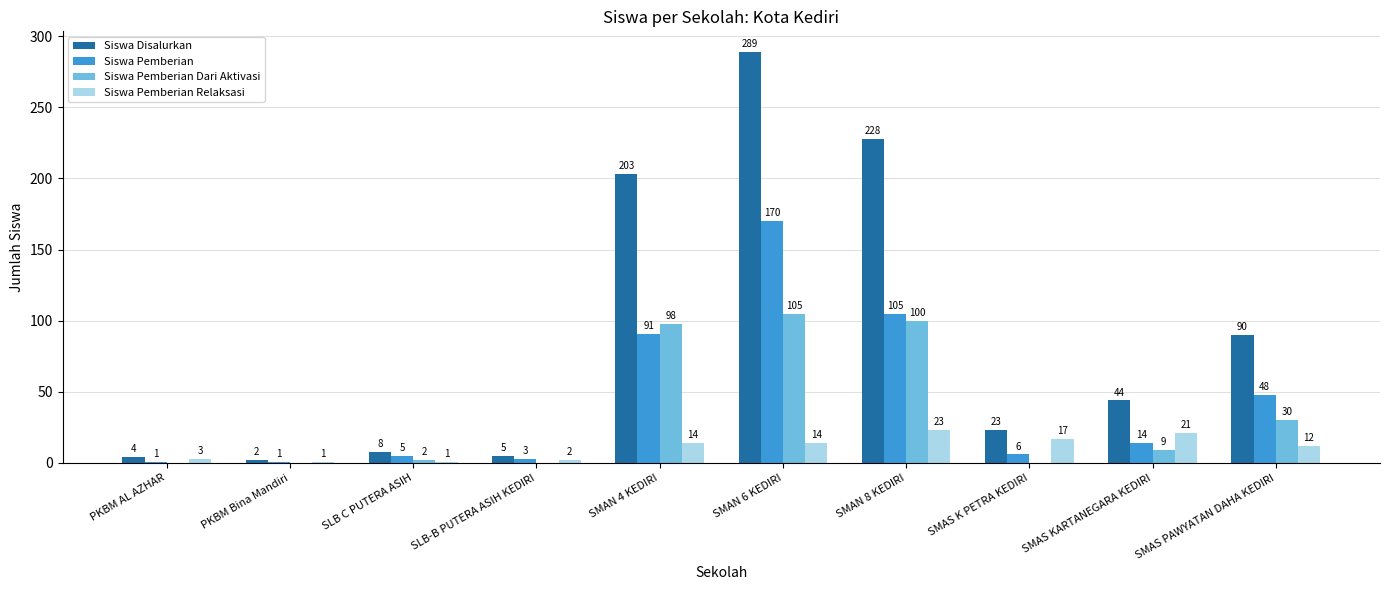

What value does the Siswa Pemberian Relaksasi series have at SMAS PAWYATAN DAHA KEDIRI, to the nearest 5?

10